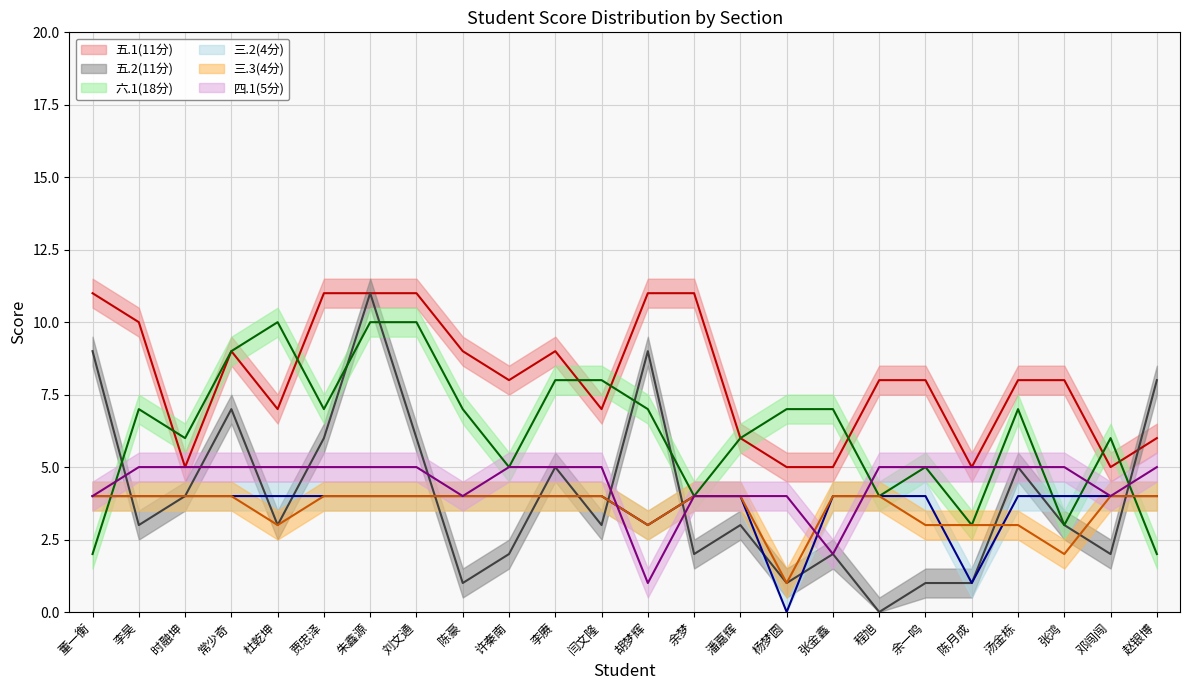

What position from the left is 陈月成?

20